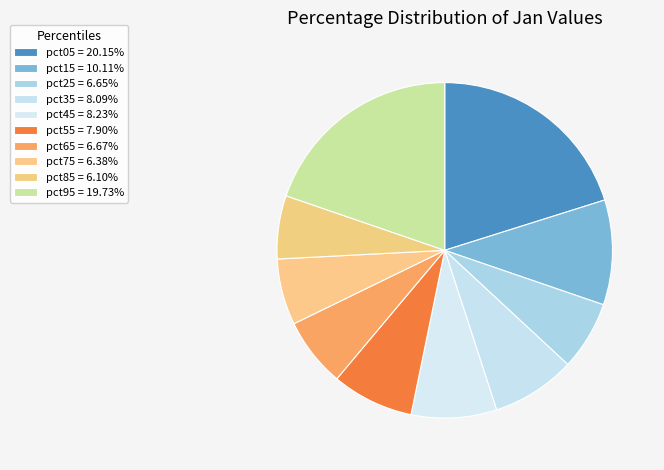

Count the number of slices in the pie.

10